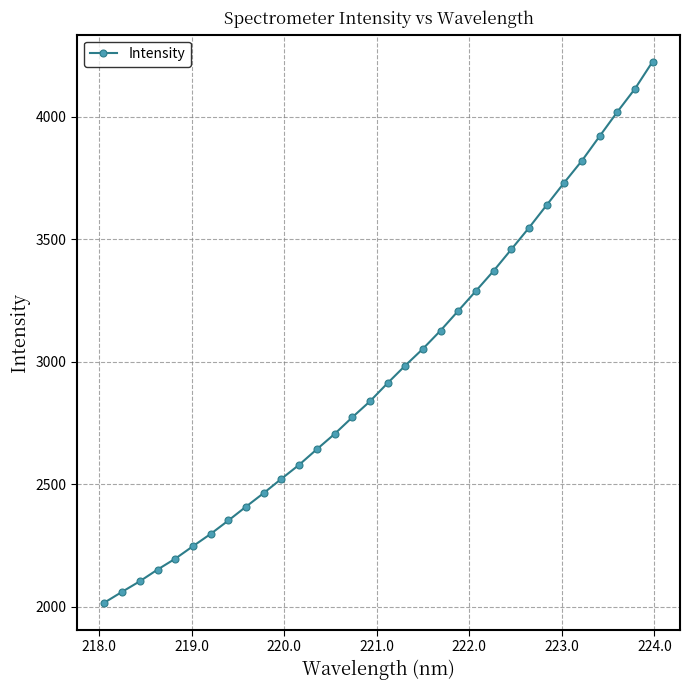

What is the sum of all values?

94767.0